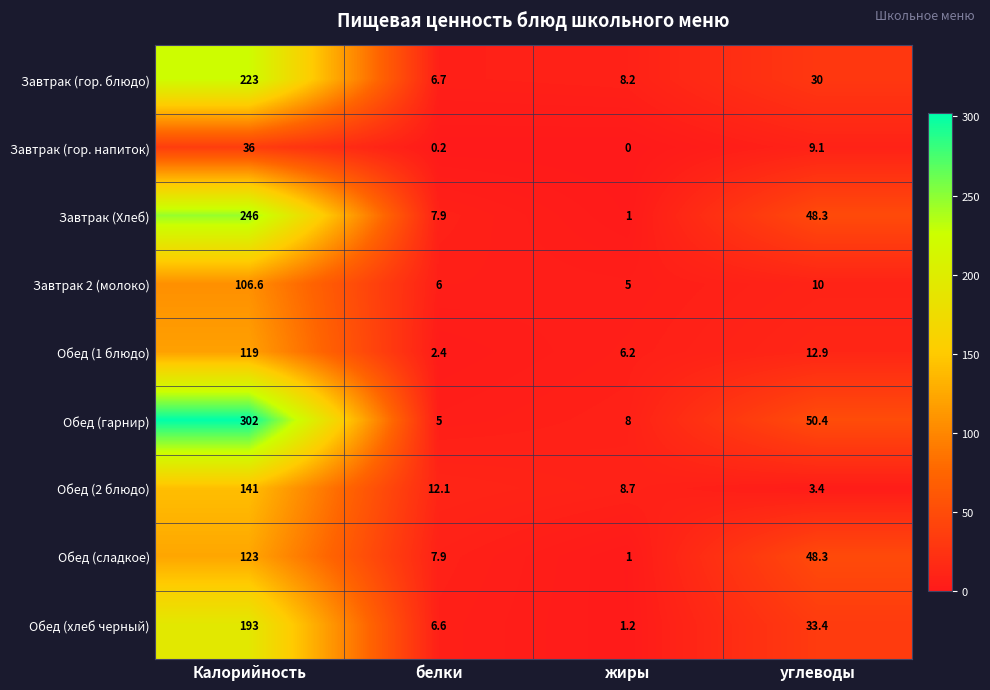

At how many categories does at least one series exceed 125?

1